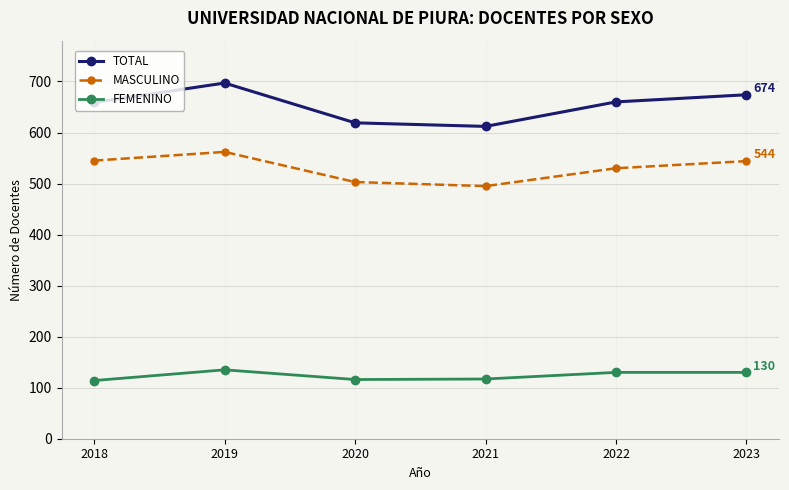

List the series in order of their peak value, highest first.

TOTAL, MASCULINO, FEMENINO